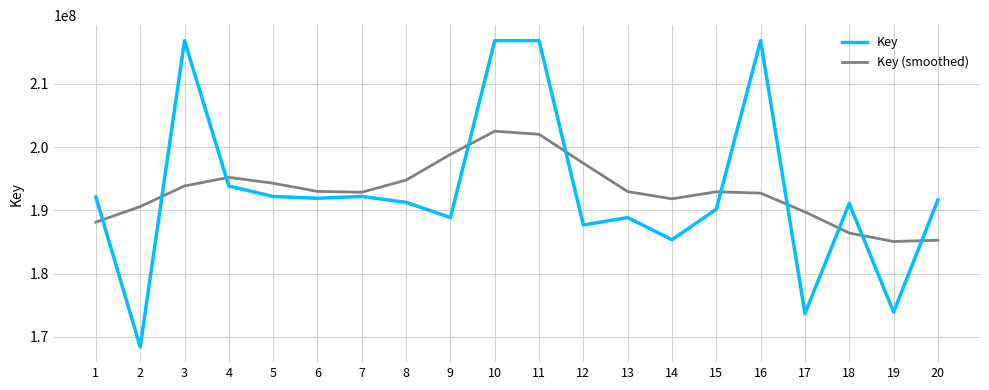

In Key (smoothed), how many points are higher than both neighbors (excluding endpoints)?

3